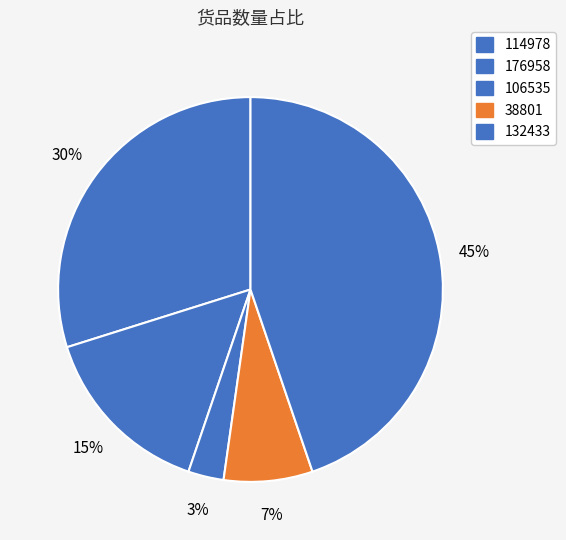

Count the number of slices in the pie.

5